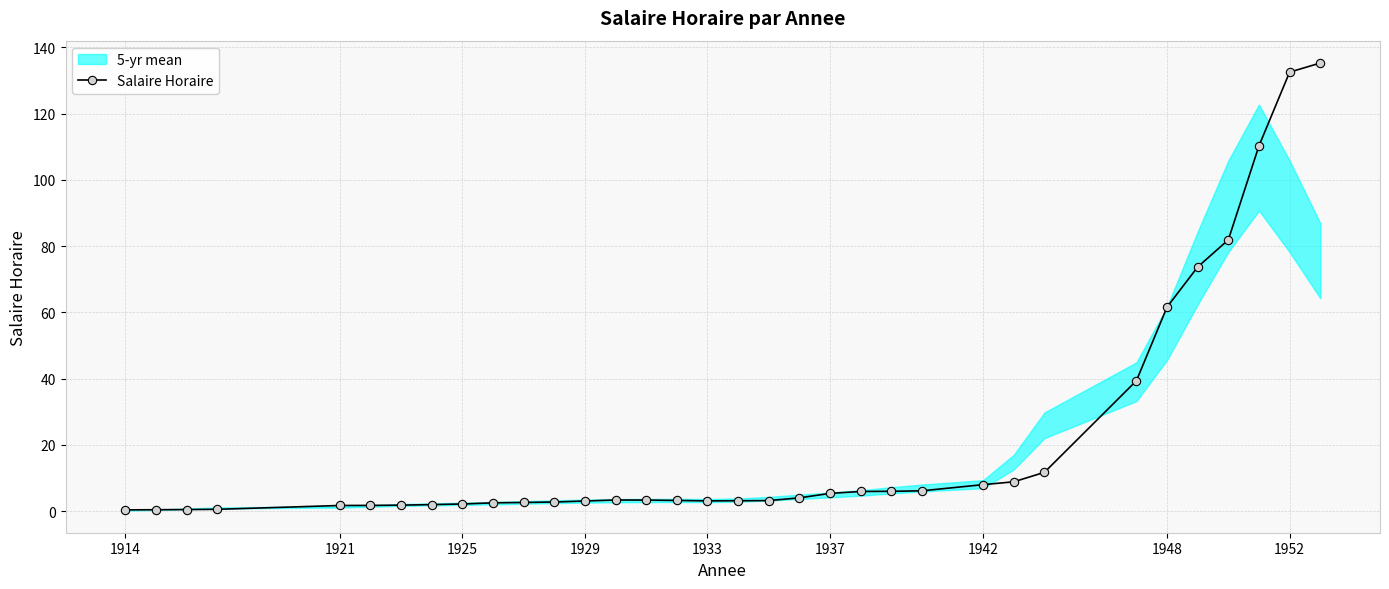

Is it true that Salaire Horaire equals 96.7 at 1948?

False